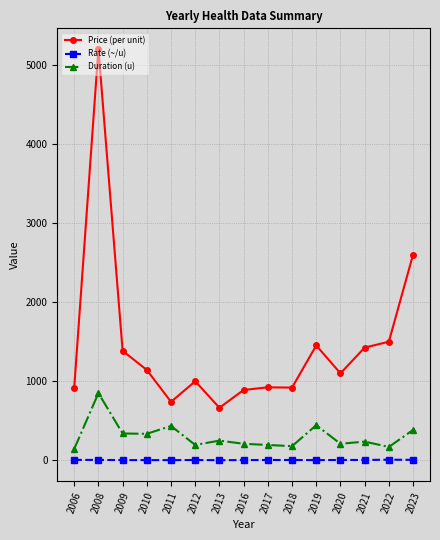

Does the chart have visible grid lines?

Yes